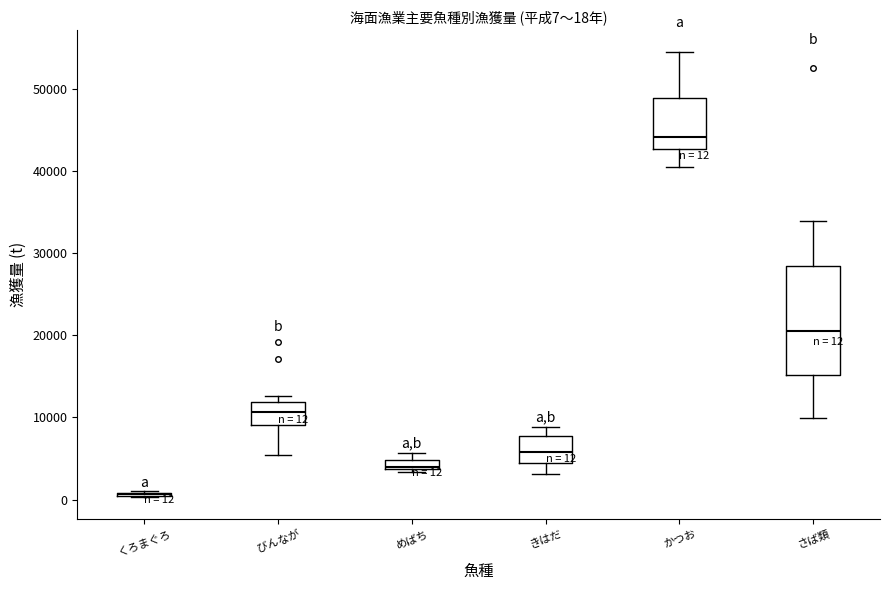

Comparing the boxes themselves (not the whiskers), which one is the tallest?

さば類